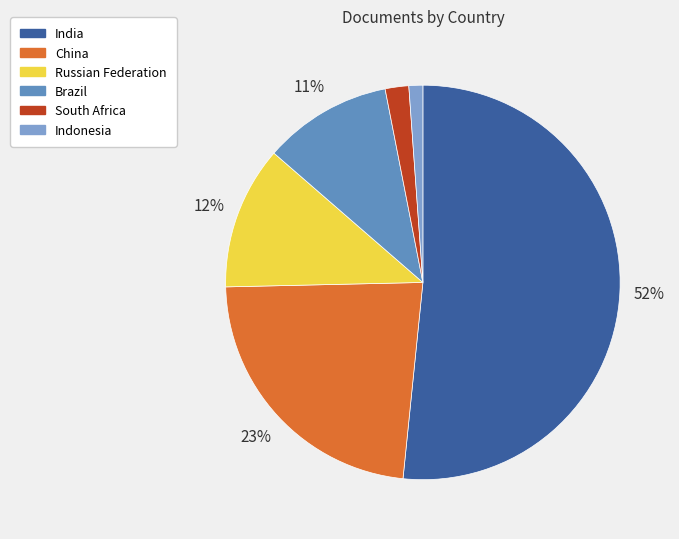

To the nearest percent, what percentage of the pie is Brazil?

11%